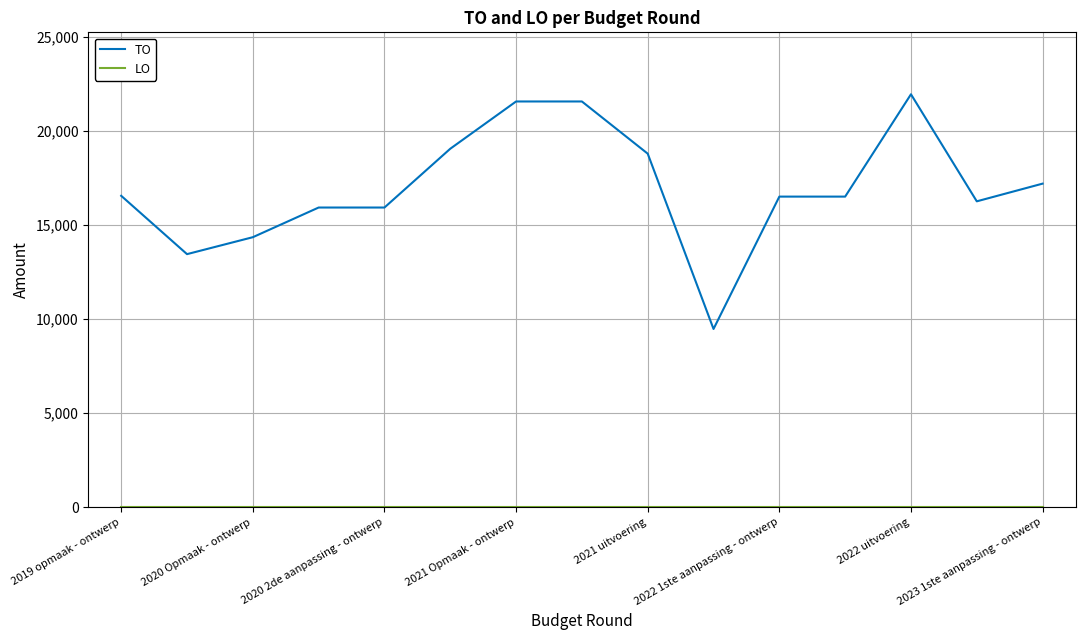

What is the maximum value shown in the chart?

21962